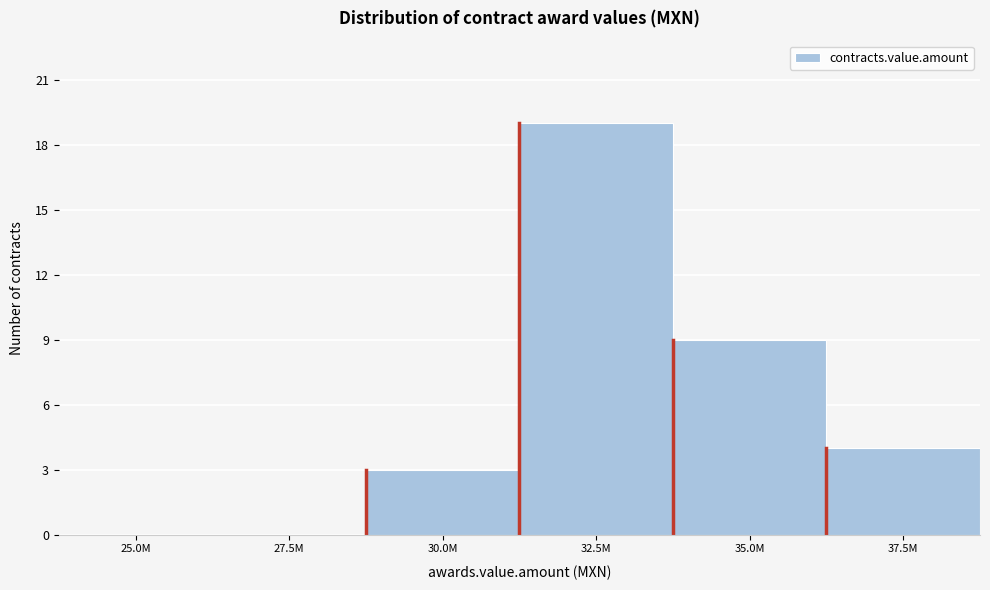

Reading left to right, list all the values displayed in this chart.

25.0M=0	27.5M=0	30.0M=3	32.5M=19	35.0M=9	37.5M=4